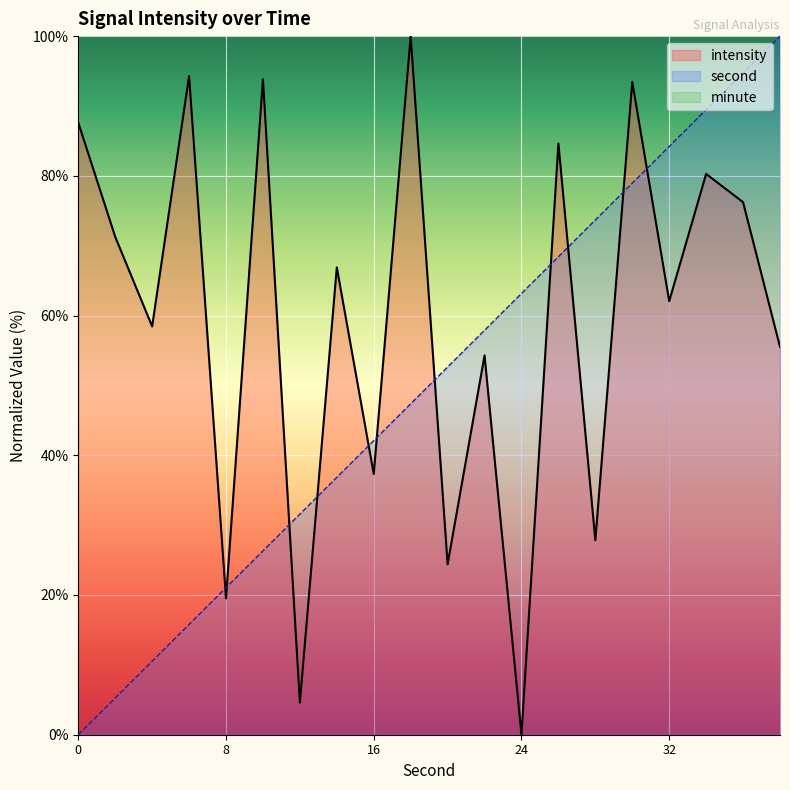

What is the total value across all series at 6?

110.1